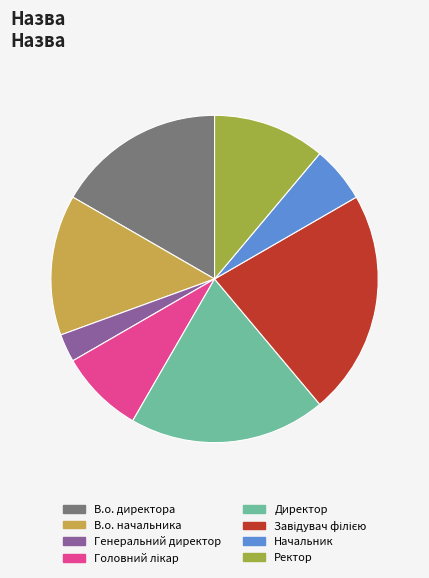

Do Ректор and В.о. начальника together represent more than half of the pie?

No